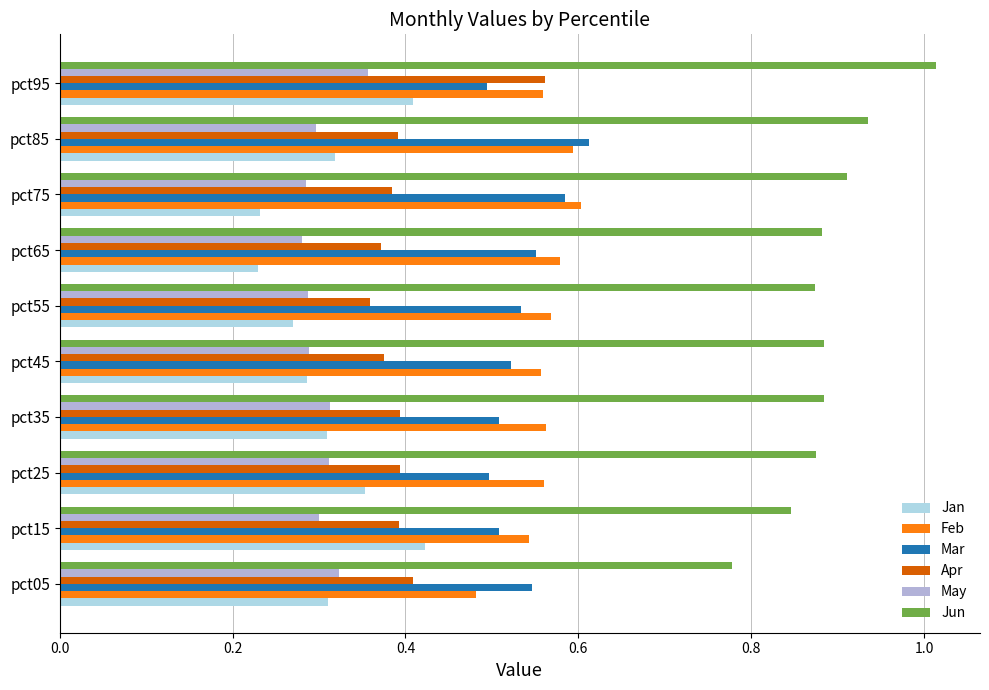

Which series changed the most between pct15 and pct65?

Jan